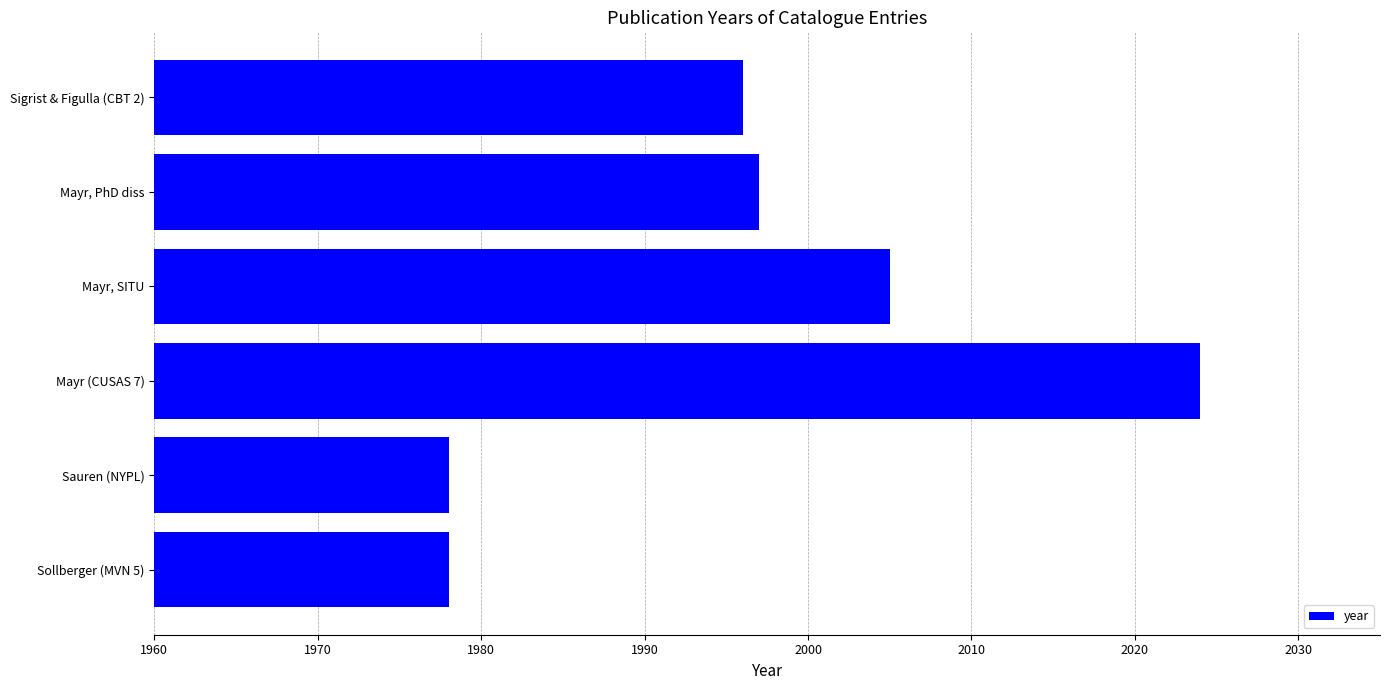

Which category has the highest value across all series?

Mayr (CUSAS 7)